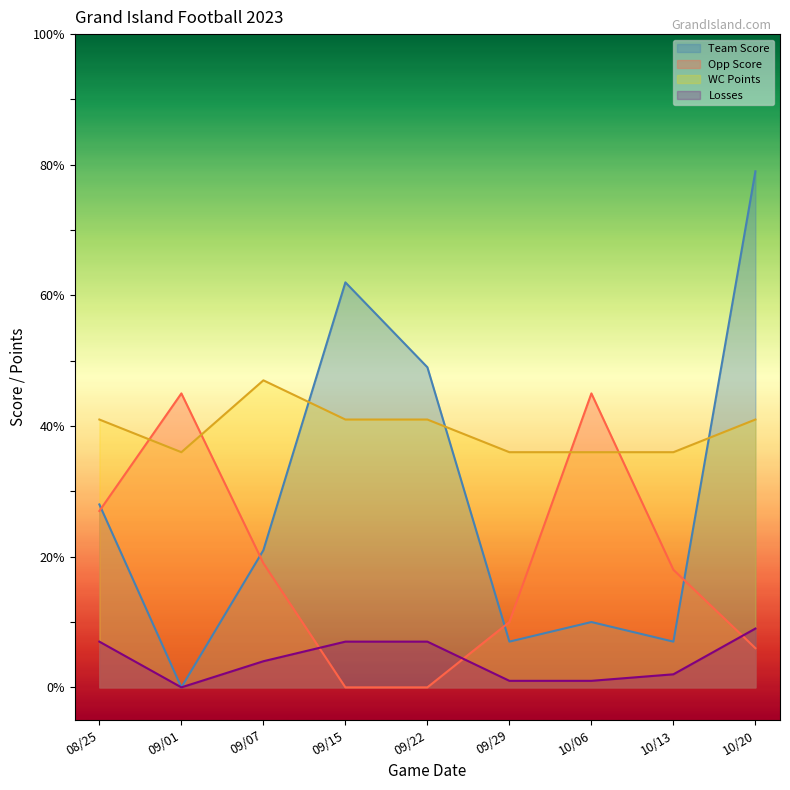

What is the value of the Losses point at the 8th from the left?

2